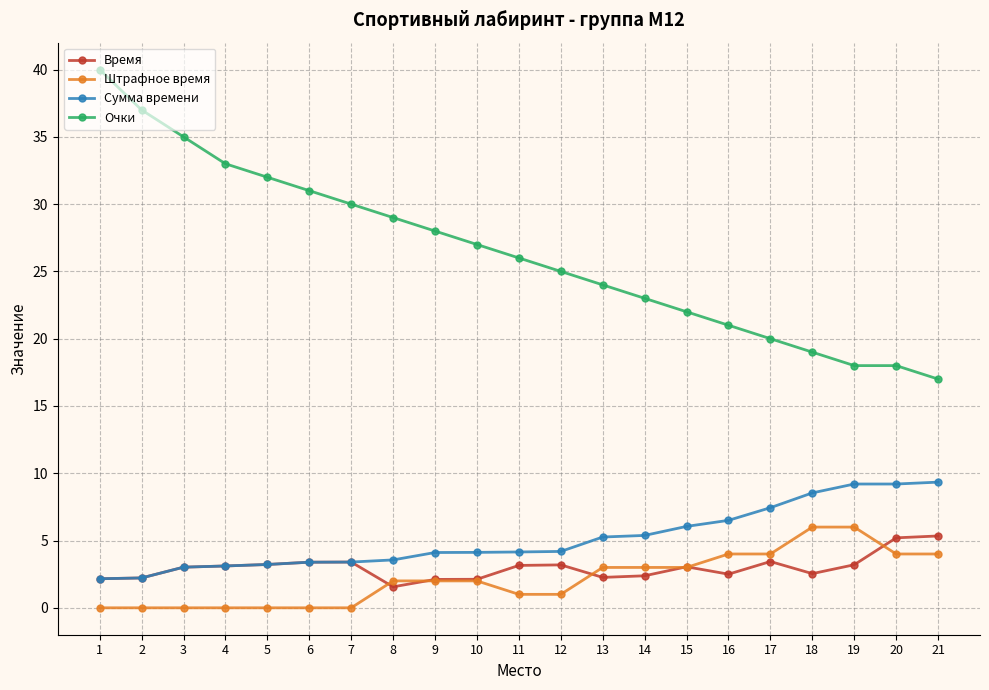

What is the maximum value shown in the chart?

40.0